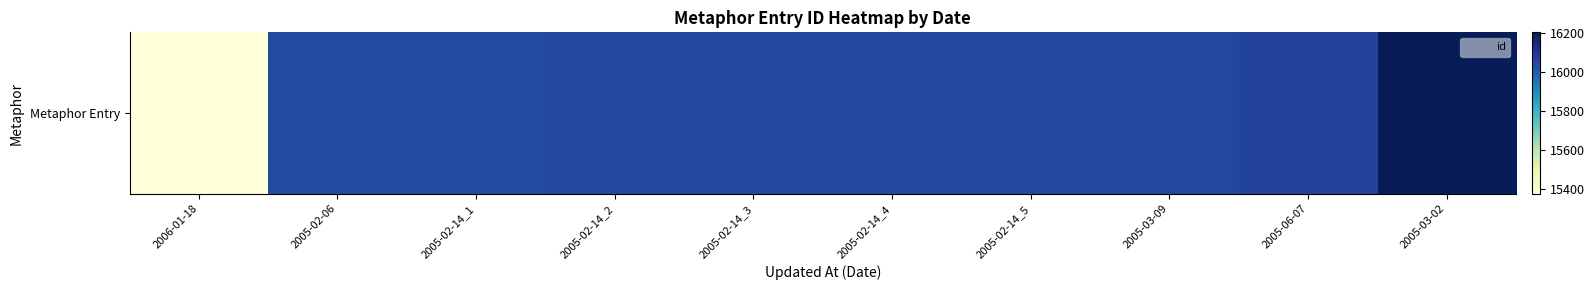

What is the average value?

15996